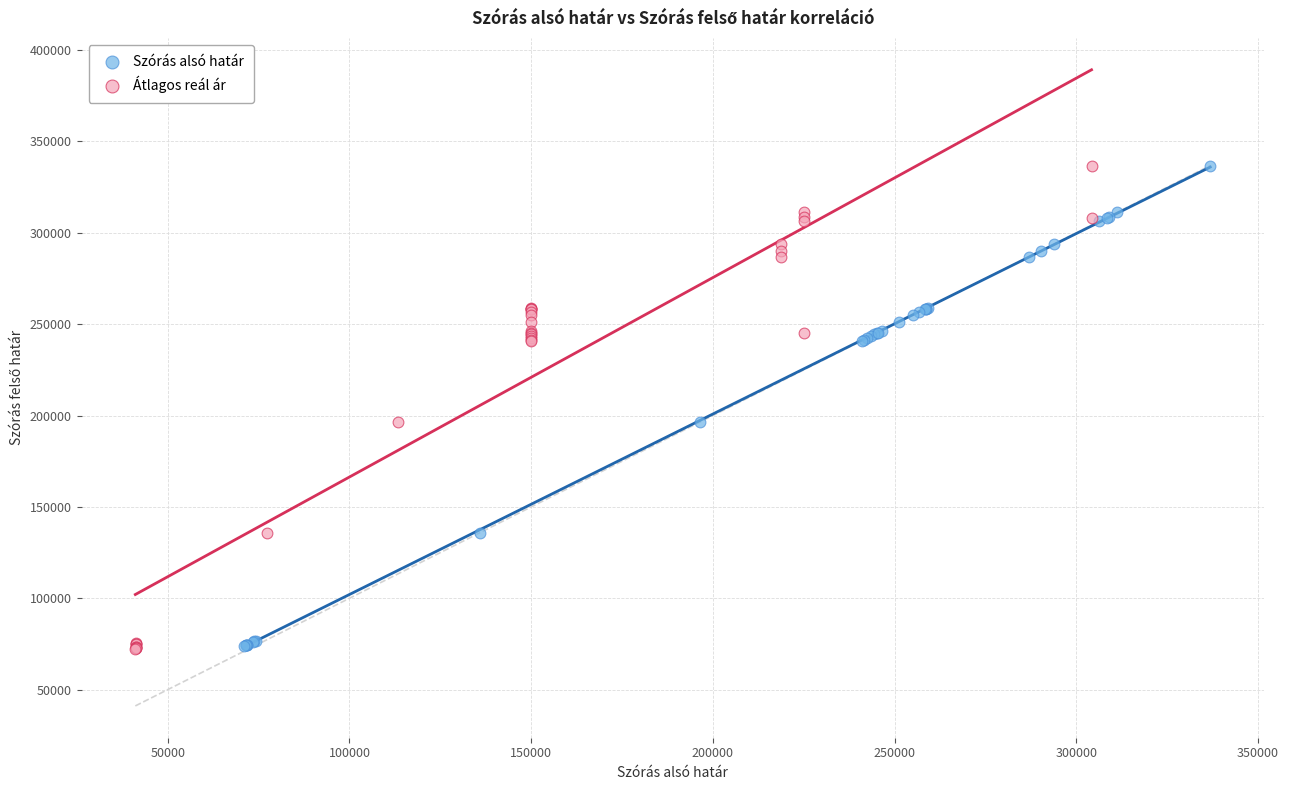

Which series has the widest spread of Y values?

Átlagos reál ár